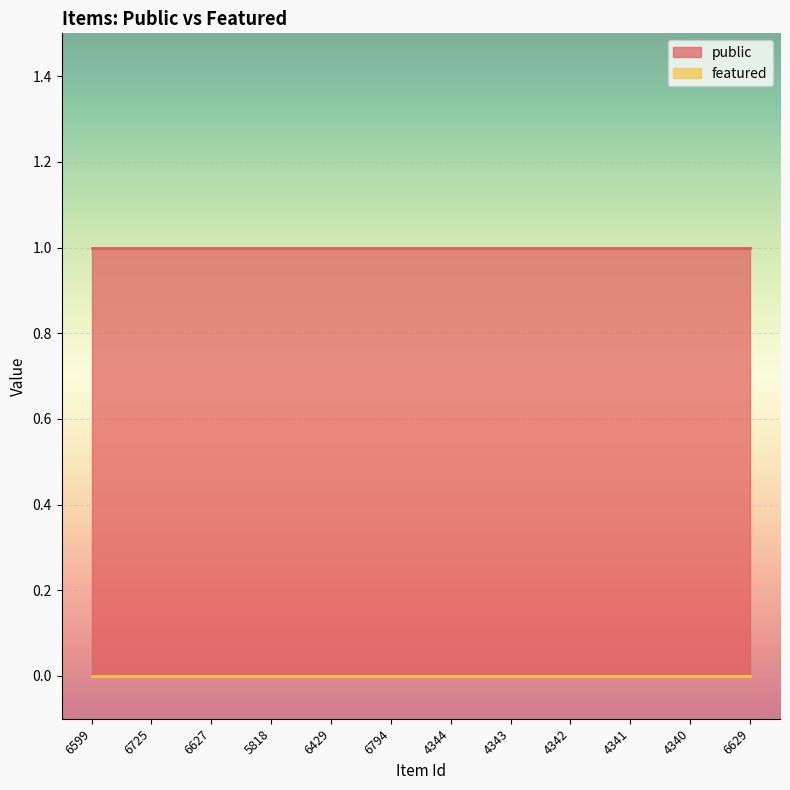

Between 6429 and 4342, which series saw the biggest shift?

public